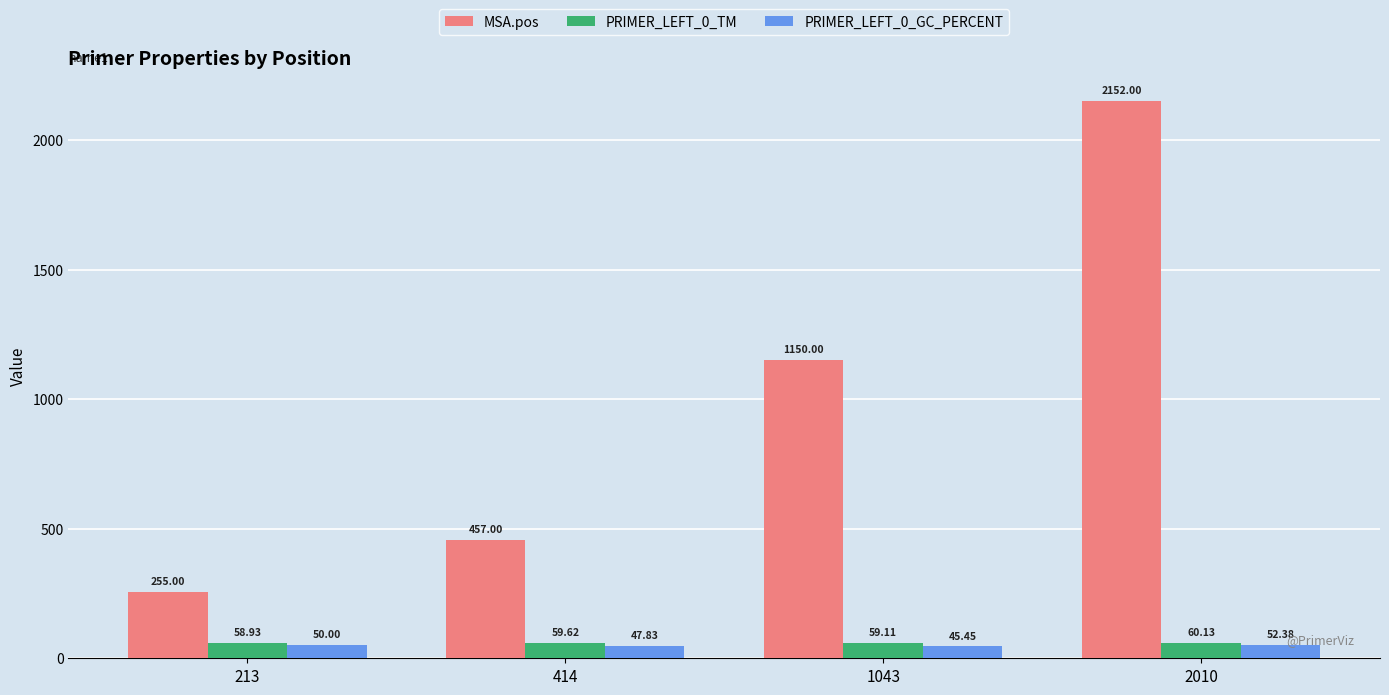

Is the value of PRIMER_LEFT_0_TM at 2010 greater than the value of PRIMER_LEFT_0_GC_PERCENT at 2010?

Yes